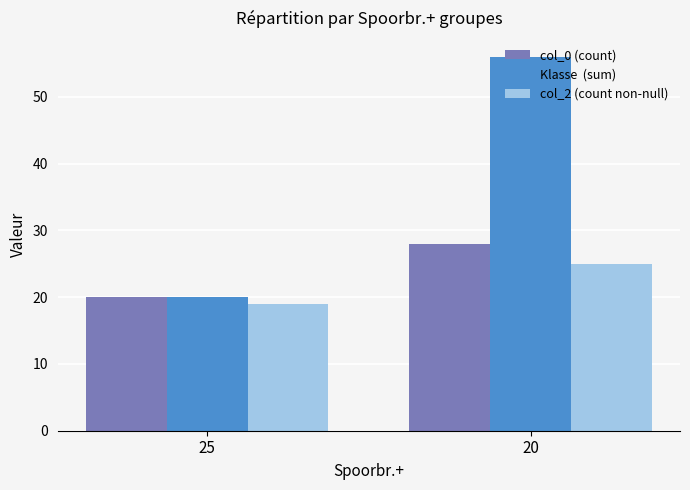

How many bars are there in each group?

3